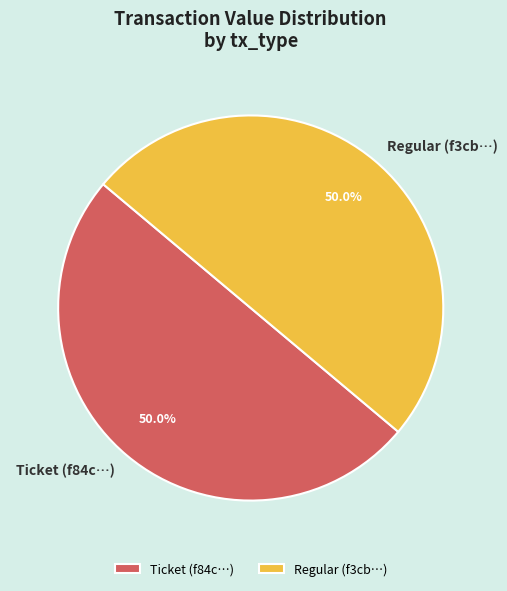

What is the ratio of the value at Regular (f3cb…) to the value at Ticket (f84c…)?

1.0